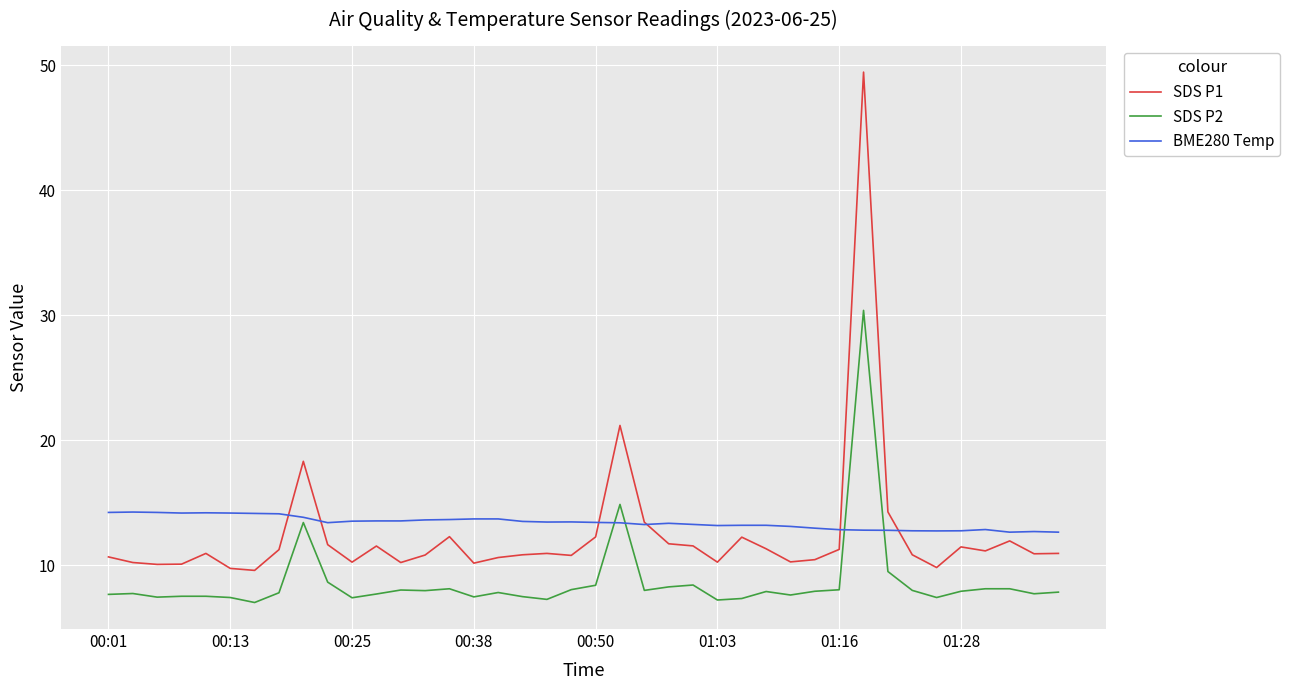

Which series ends up on top after the final intersection of BME280 Temp and SDS P1?

BME280 Temp